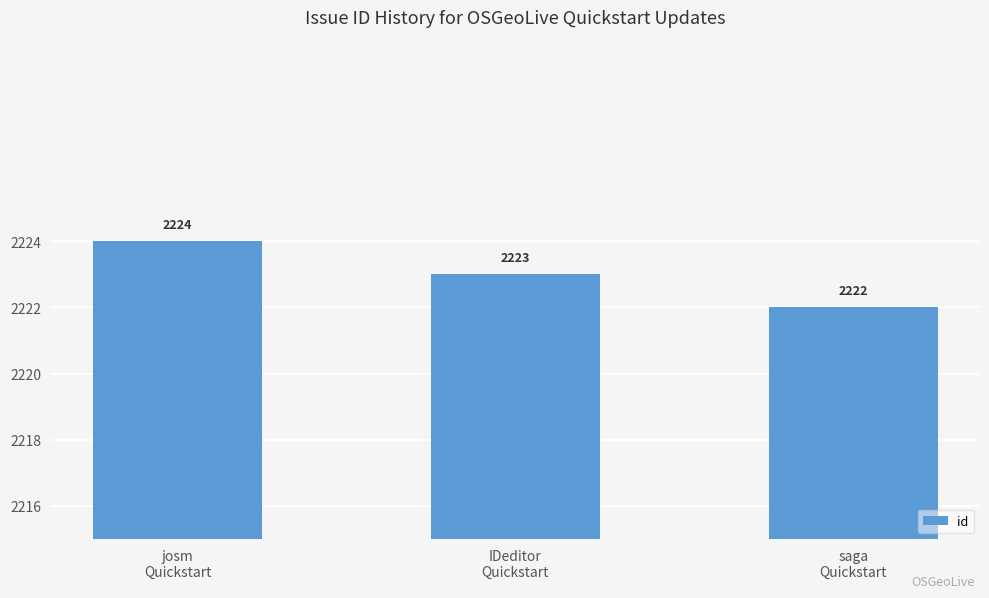

What is the change in value from IDeditor
Quickstart to saga
Quickstart?

-1